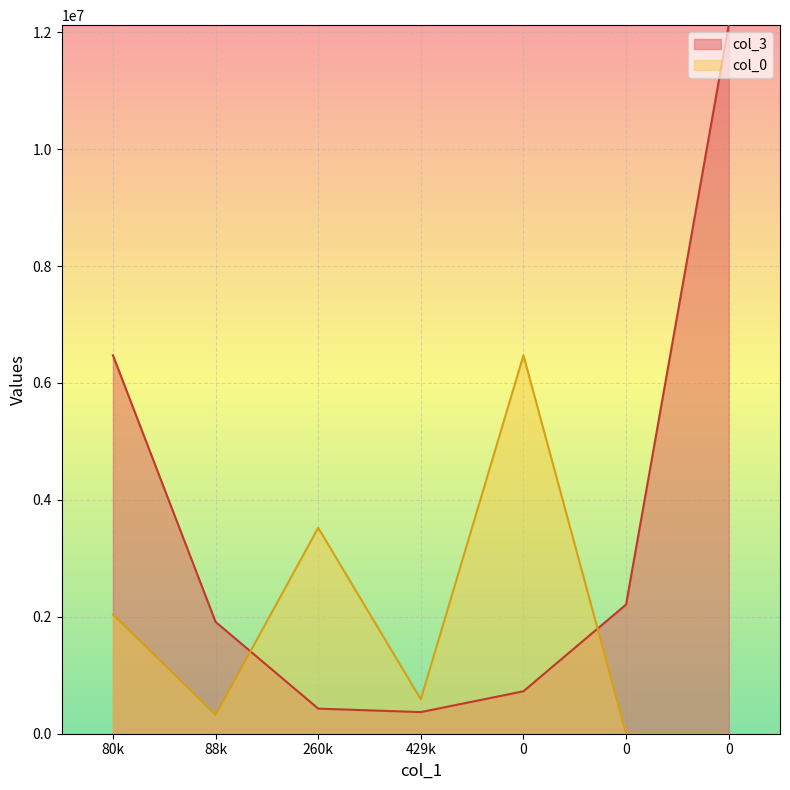

What is the difference between the maximum and minimum values in the col_0 series?

6472570.2